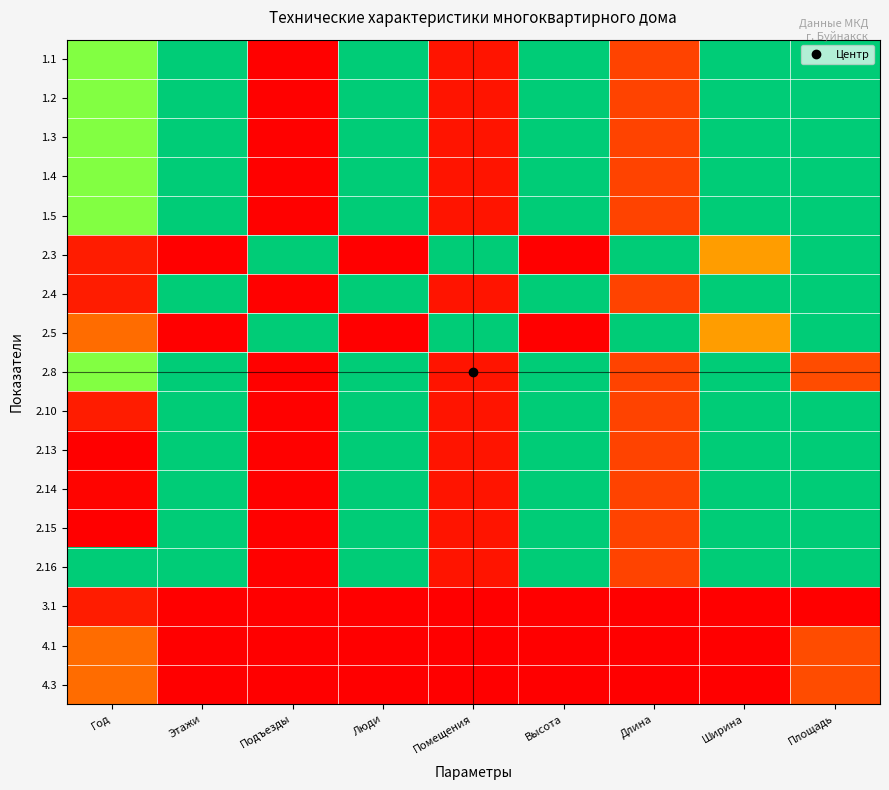

Reading left to right, transcribe all the data shown in this chart.

1.1: Год=0.7	Этажи=1.0	Подъезды=0.0	Люди=1.0	Помещения=0.1	Высота=1.0	Длина=0.2	Ширина=1.0	Площадь=1.0
1.2: Год=0.7	Этажи=1.0	Подъезды=0.0	Люди=1.0	Помещения=0.1	Высота=1.0	Длина=0.2	Ширина=1.0	Площадь=1.0
1.3: Год=0.7	Этажи=1.0	Подъезды=0.0	Люди=1.0	Помещения=0.1	Высота=1.0	Длина=0.2	Ширина=1.0	Площадь=1.0
1.4: Год=0.7	Этажи=1.0	Подъезды=0.0	Люди=1.0	Помещения=0.1	Высота=1.0	Длина=0.2	Ширина=1.0	Площадь=1.0
1.5: Год=0.7	Этажи=1.0	Подъезды=0.0	Люди=1.0	Помещения=0.1	Высота=1.0	Длина=0.2	Ширина=1.0	Площадь=1.0
2.3: Год=0.1	Этажи=0.0	Подъезды=1.0	Люди=0.0	Помещения=1.0	Высота=0.0	Длина=1.0	Ширина=0.4	Площадь=1.0
2.4: Год=0.1	Этажи=1.0	Подъезды=0.0	Люди=1.0	Помещения=0.1	Высота=1.0	Длина=0.2	Ширина=1.0	Площадь=1.0
2.5: Год=0.3	Этажи=0.0	Подъезды=1.0	Люди=0.0	Помещения=1.0	Высота=0.0	Длина=1.0	Ширина=0.4	Площадь=1.0
2.8: Год=0.7	Этажи=1.0	Подъезды=0.0	Люди=1.0	Помещения=0.1	Высота=1.0	Длина=0.2	Ширина=1.0	Площадь=0.2
2.10: Год=0.1	Этажи=1.0	Подъезды=0.0	Люди=1.0	Помещения=0.1	Высота=1.0	Длина=0.2	Ширина=1.0	Площадь=1.0
2.13: Год=0.0	Этажи=1.0	Подъезды=0.0	Люди=1.0	Помещения=0.1	Высота=1.0	Длина=0.2	Ширина=1.0	Площадь=1.0
2.14: Год=0.0	Этажи=1.0	Подъезды=0.0	Люди=1.0	Помещения=0.1	Высота=1.0	Длина=0.2	Ширина=1.0	Площадь=1.0
2.15: Год=0.0	Этажи=1.0	Подъезды=0.0	Люди=1.0	Помещения=0.1	Высота=1.0	Длина=0.2	Ширина=1.0	Площадь=1.0
2.16: Год=1.0	Этажи=1.0	Подъезды=0.0	Люди=1.0	Помещения=0.1	Высота=1.0	Длина=0.2	Ширина=1.0	Площадь=1.0
3.1: Год=0.1	Этажи=0.0	Подъезды=0.0	Люди=0.0	Помещения=0.0	Высота=0.0	Длина=0.0	Ширина=0.0	Площадь=0.0
4.1: Год=0.3	Этажи=0.0	Подъезды=0.0	Люди=0.0	Помещения=0.0	Высота=0.0	Длина=0.0	Ширина=0.0	Площадь=0.2
4.3: Год=0.3	Этажи=0.0	Подъезды=0.0	Люди=0.0	Помещения=0.0	Высота=0.0	Длина=0.0	Ширина=0.0	Площадь=0.2